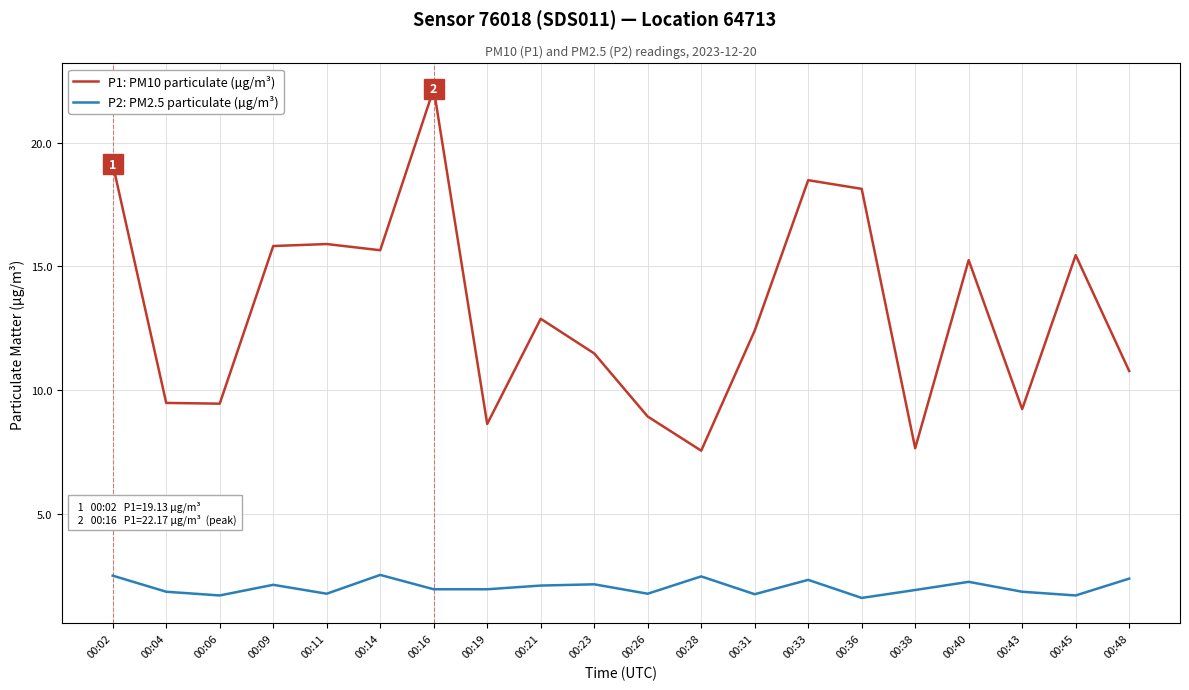

What is the difference between the maximum and minimum values in the P1: PM10 particulate (µg/m³) series?

14.6